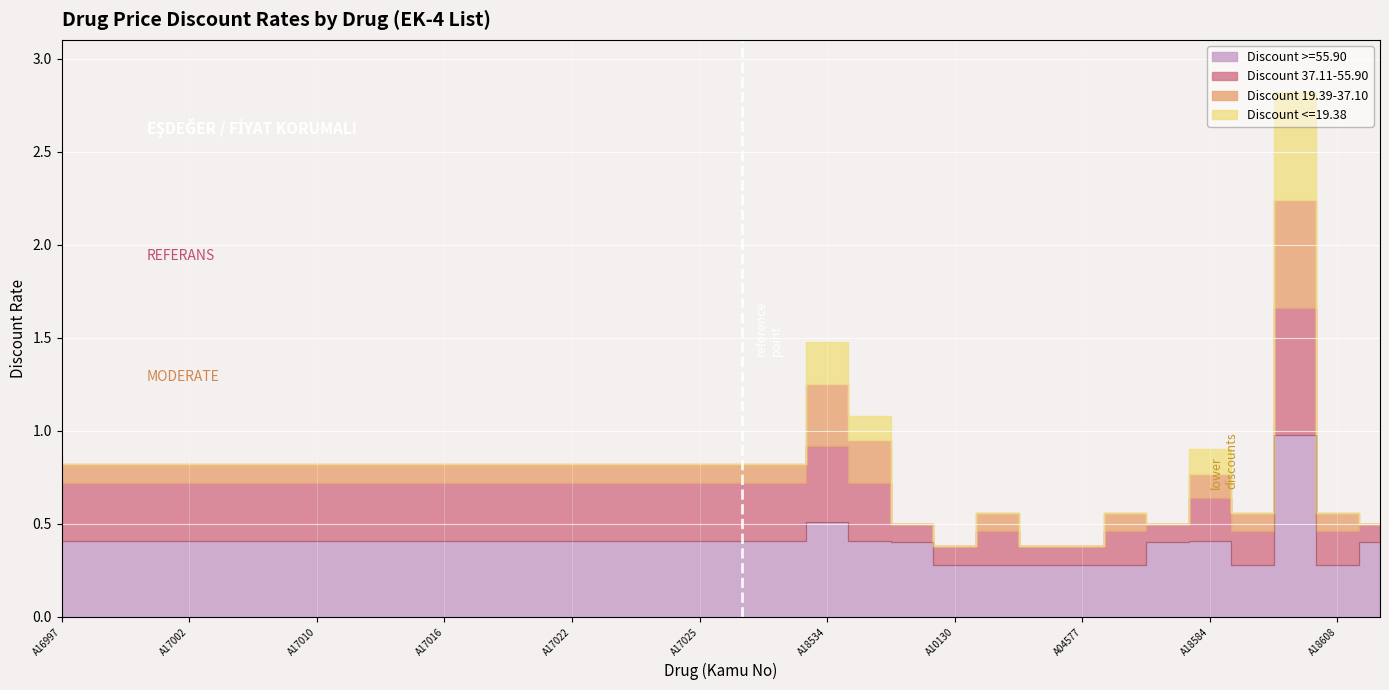

At which category does the chart reach its peak across all series?

A18595